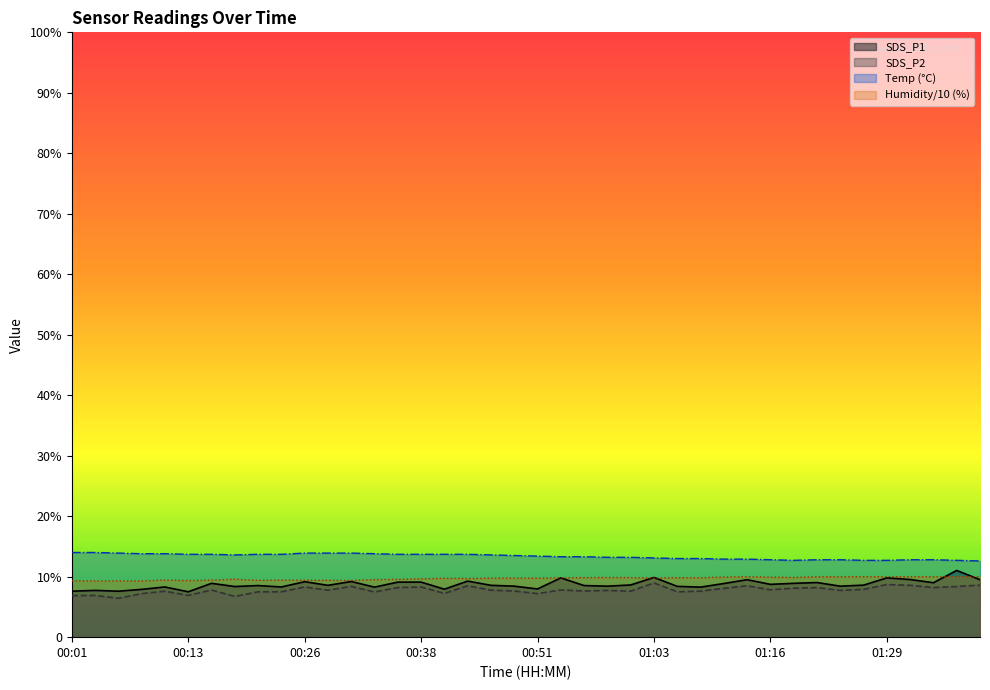

How many distinct data groups are displayed?

4